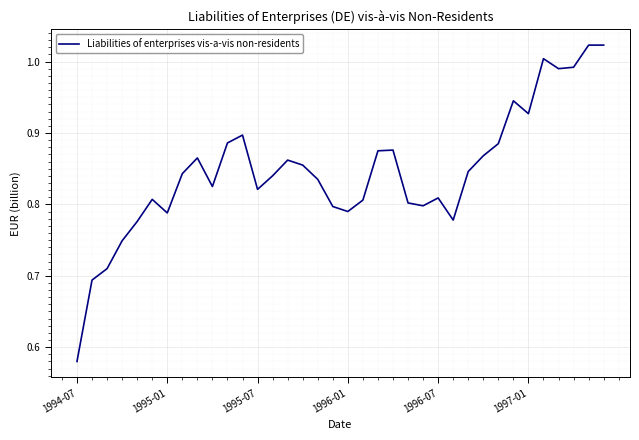

What is the difference between the second highest and second lowest values?

0.3